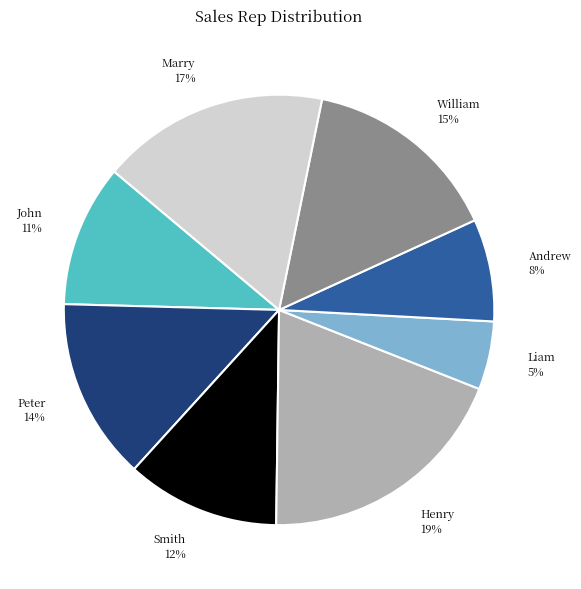

Which slice is the smallest?

Liam